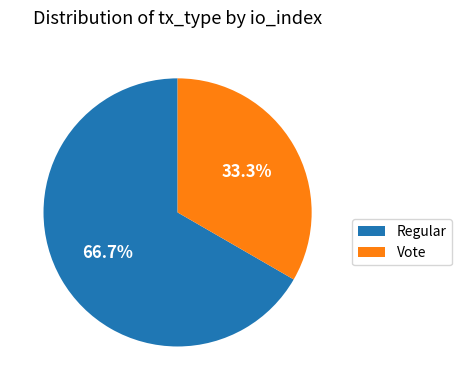

Is it true that Vote is 40% of the pie?

False